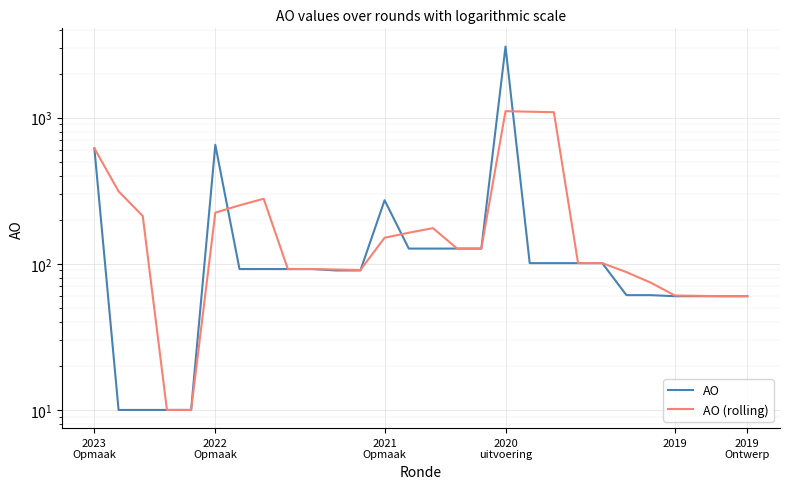

Where is the first local maximum for AO (rolling)?

7